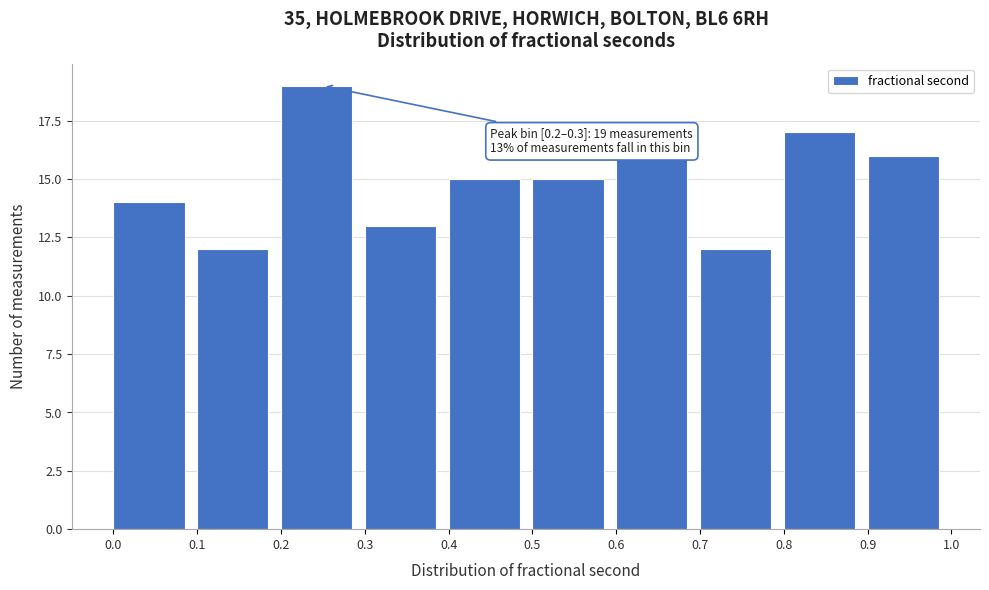

Over which range of the x-axis is the bar tallest?

0.2 to 0.3